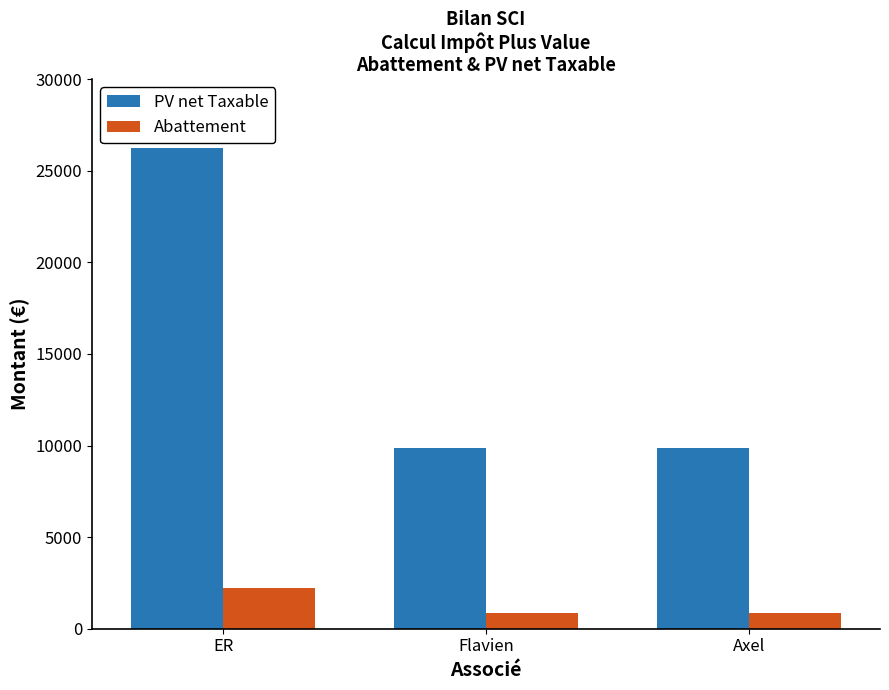

How many groups of bars are there?

3